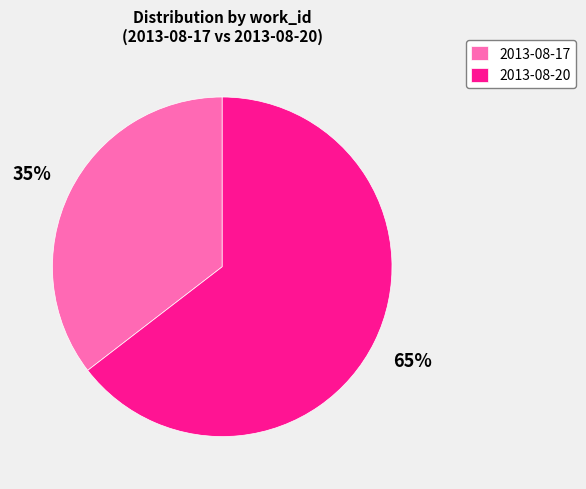

Is it true that 2013-08-17 is 41% of the pie?

False